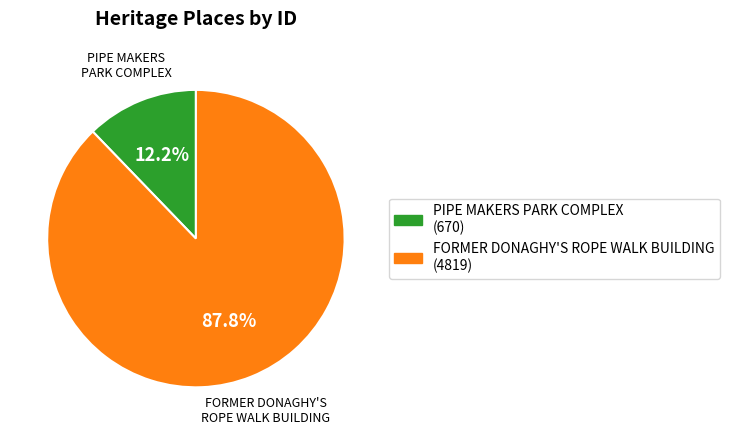

Is it true that PIPE MAKERS PARK COMPLEX is 12% of the pie?

True